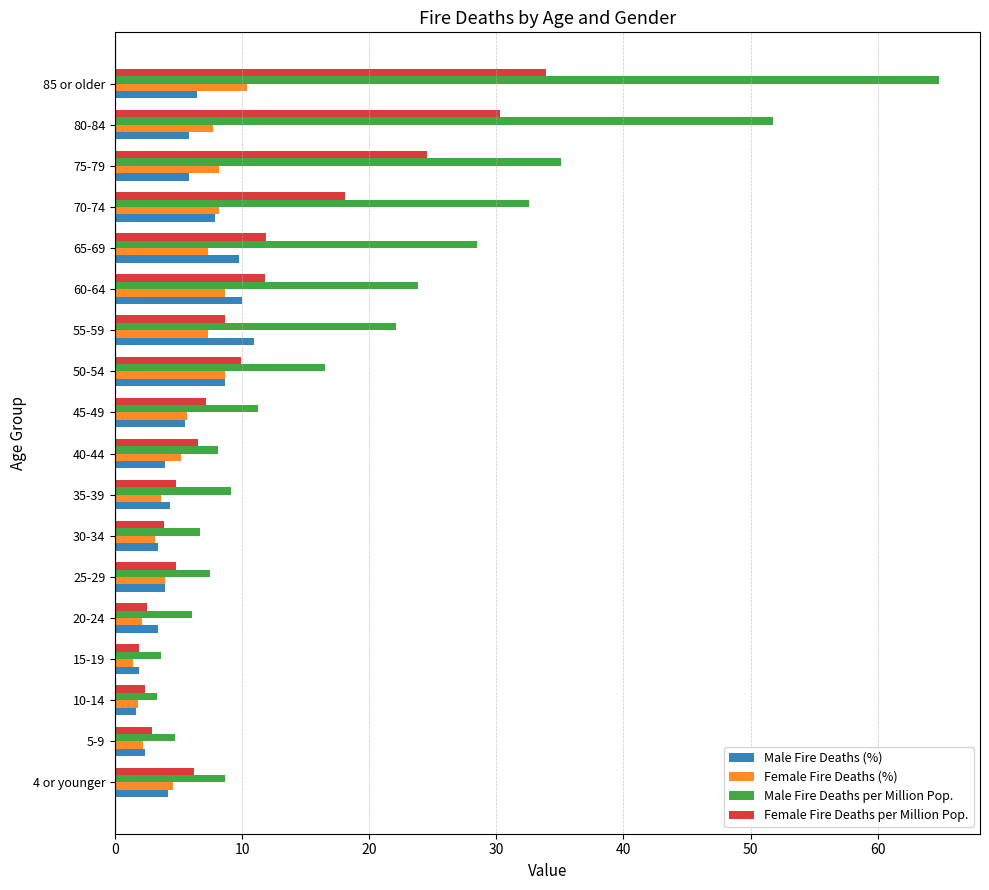

What is the maximum value shown in the chart?

64.8